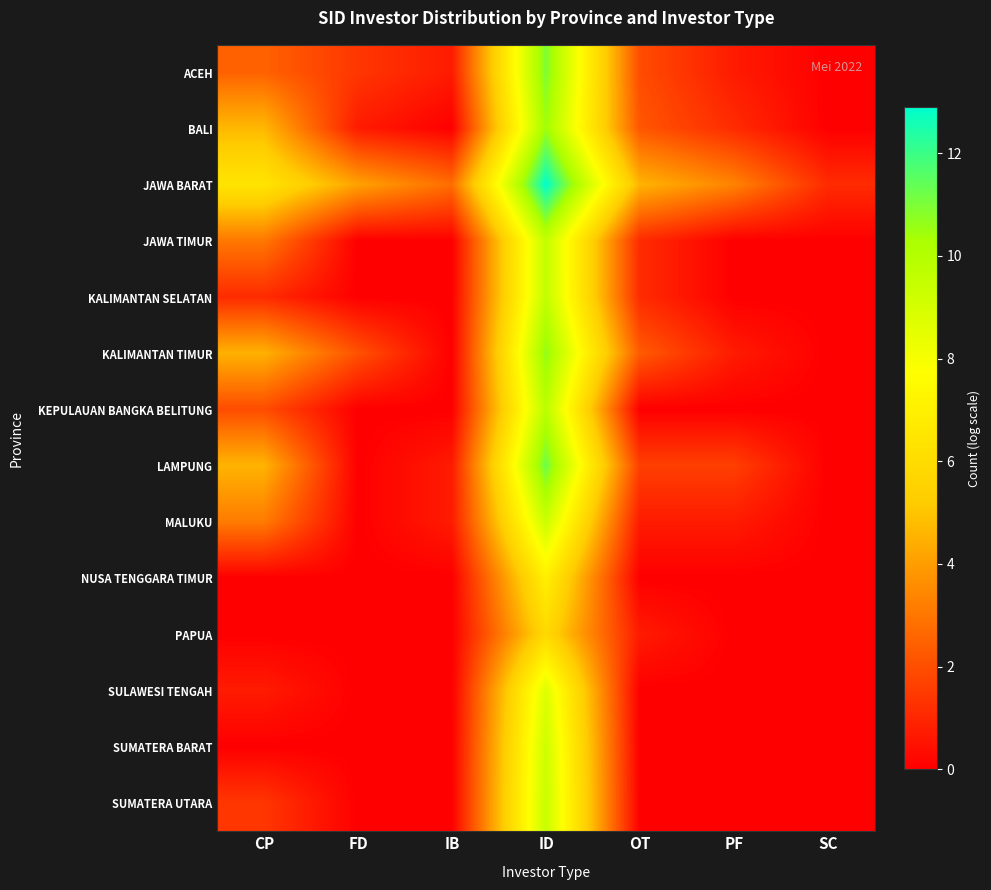

Which category has the lowest value across all series?

SC